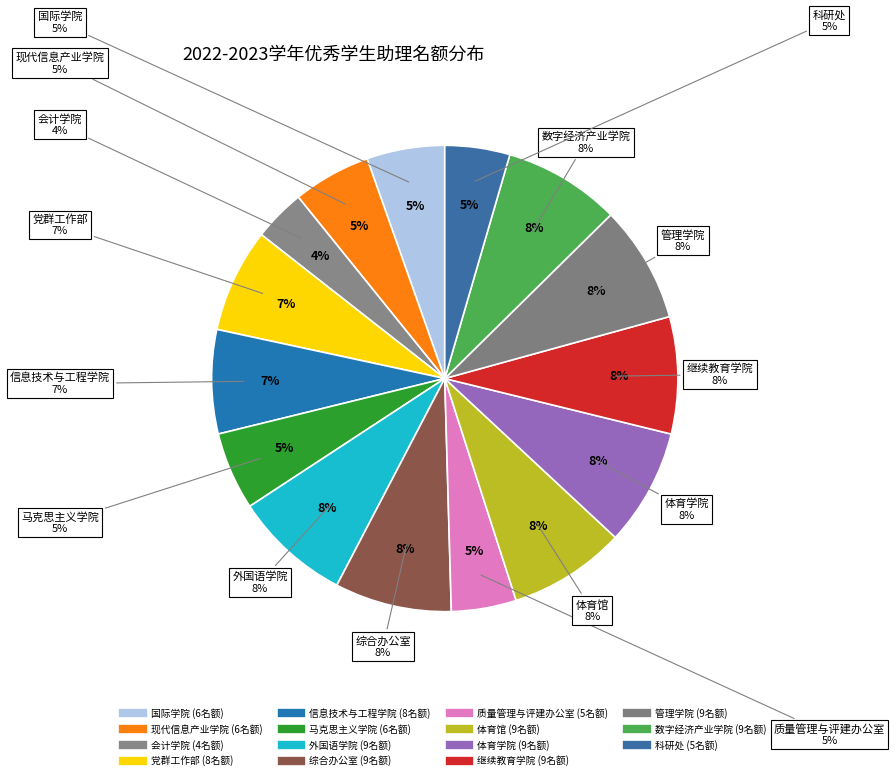

To the nearest percent, what is the combined percentage of 马克思主义学院 and 会计学院?

9%